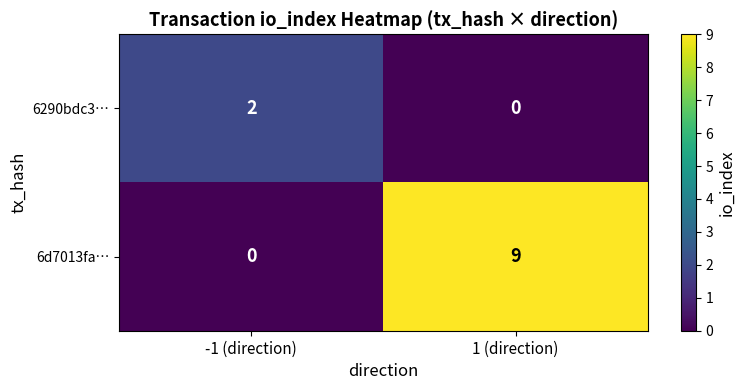

At which category is the sum across all series the highest?

1 (direction)